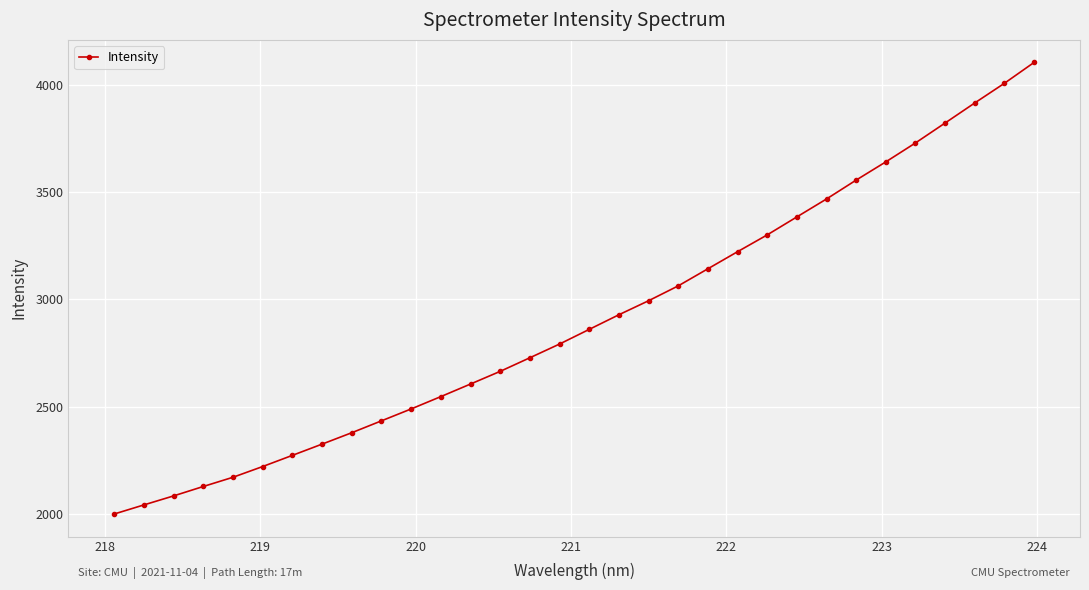

What is the difference between the second highest and minimum values?

2008.0